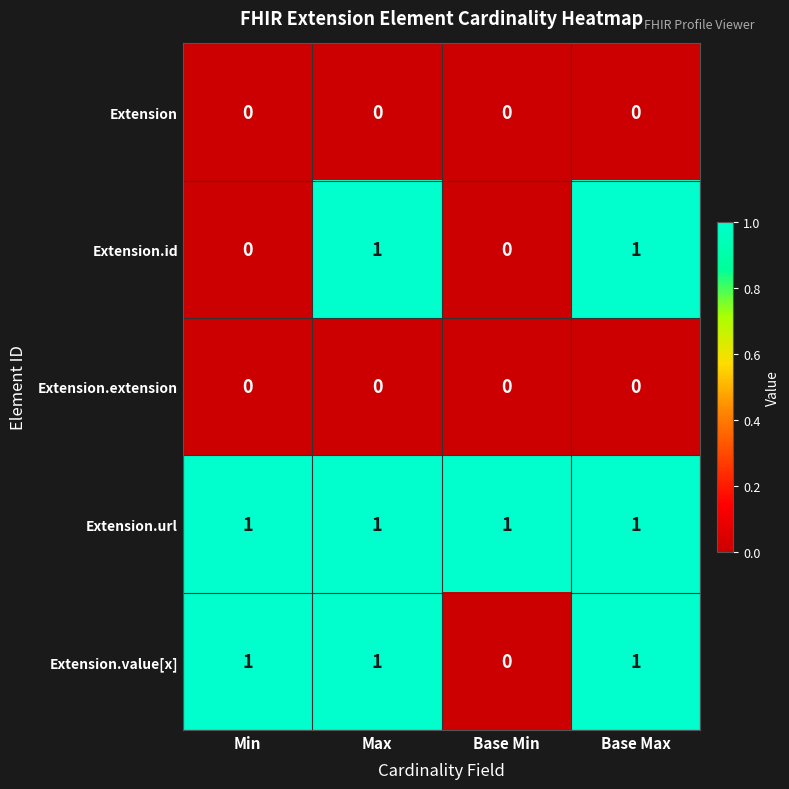

True or false: Extension.url has a value of 1 at Base Max.

True